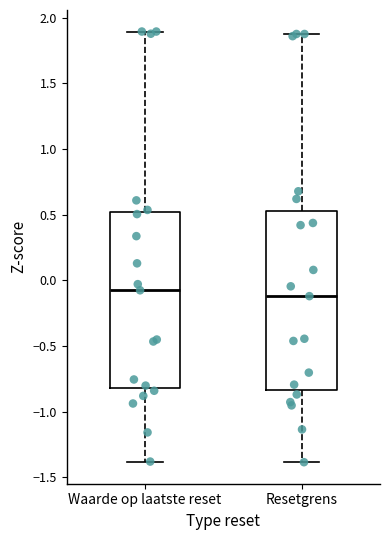

Reading left to right, read every box against the y-axis: the position of its median line, the range the box covers, and the ends of its whiskers. The values are not printed on the chart, so give them approximately, as read against the axis.

Waarde op laatste reset: median -0.10, box -0.80 to 0.50, whiskers -1.40 to 1.90
Resetgrens: median -0.10, box -0.85 to 0.55, whiskers -1.40 to 1.90